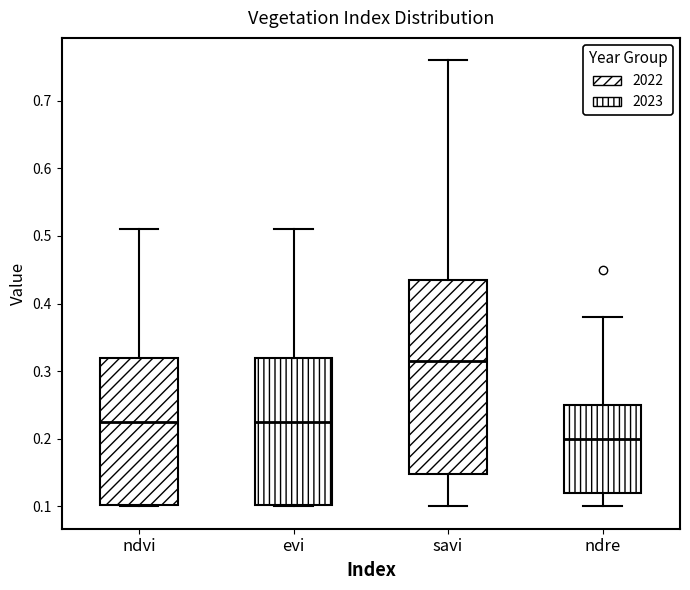

Which box's median line is the lowest?

ndre